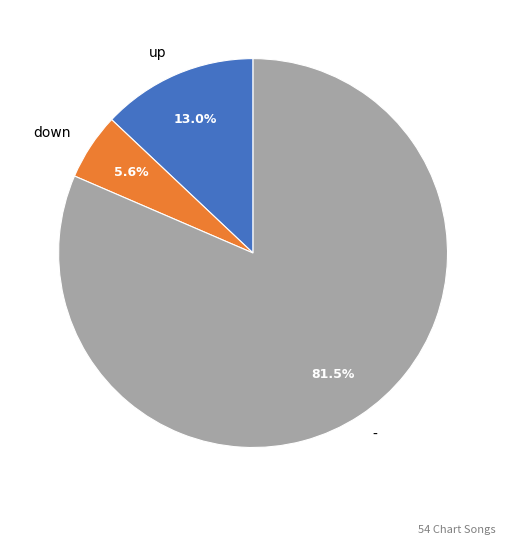

To the nearest percent, what is the difference between the largest and smallest slice percentages?

76%